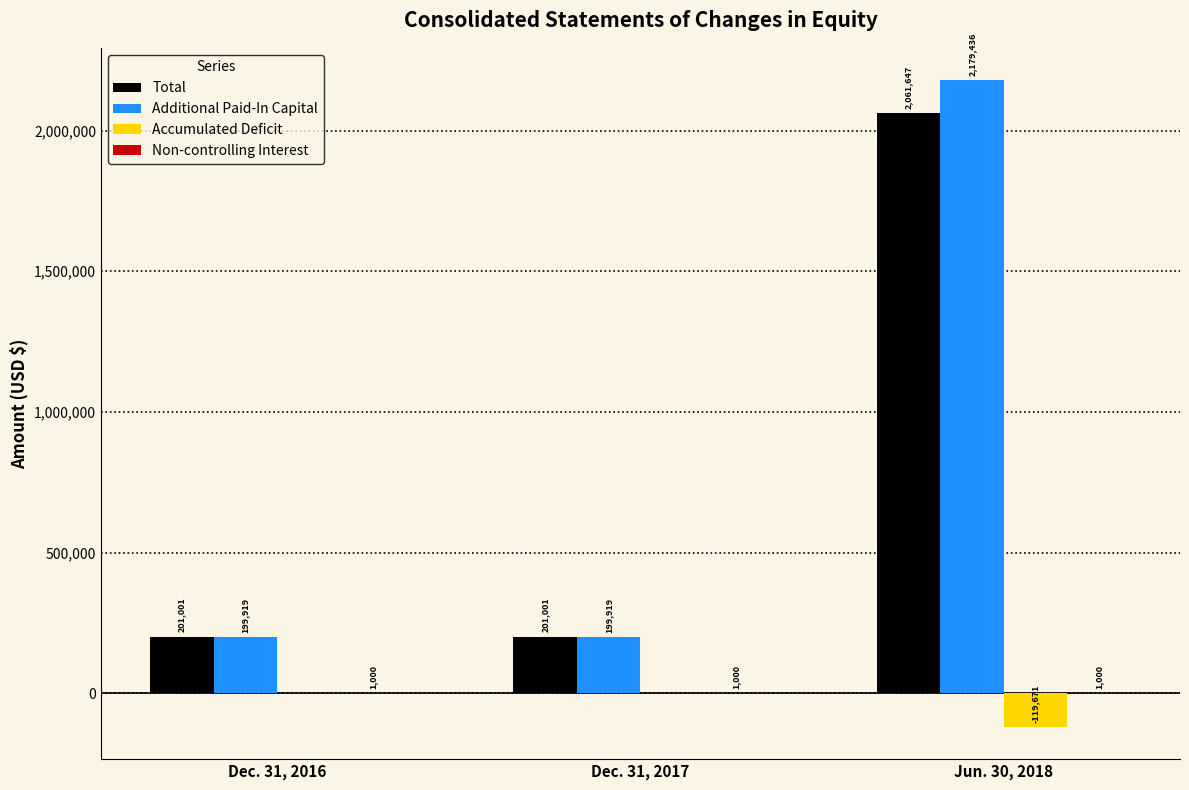

At which category does the chart reach its peak across all series?

Jun. 30, 2018